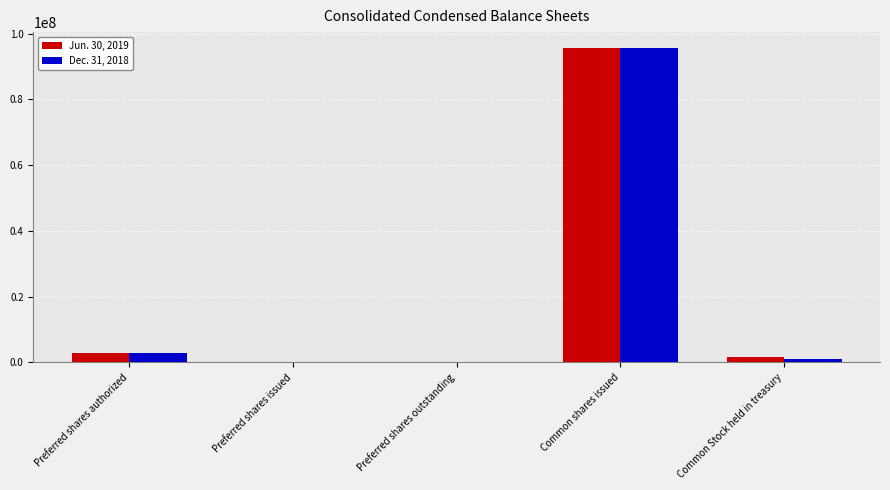

Which category has the highest value across all series?

Common shares issued